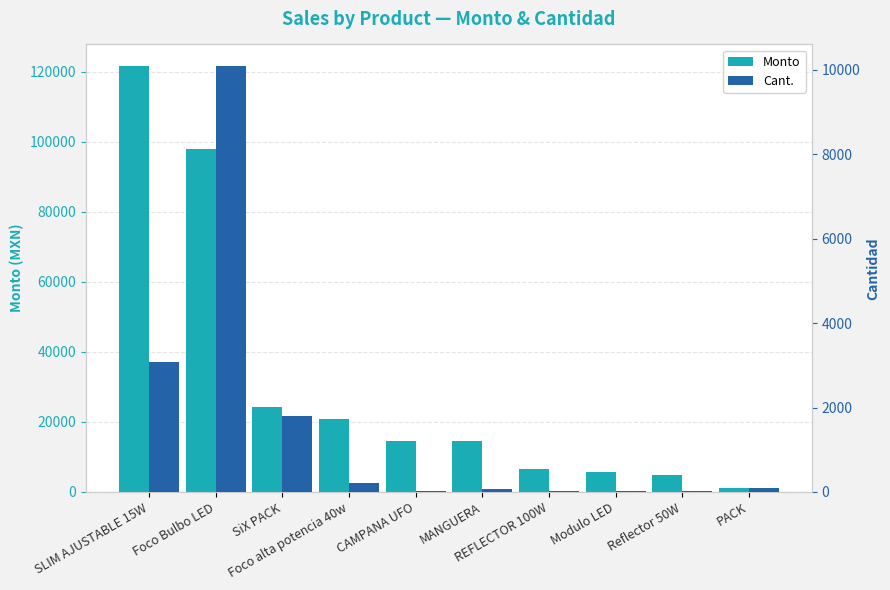

What is the total value across all series at CAMPANA UFO?

14565